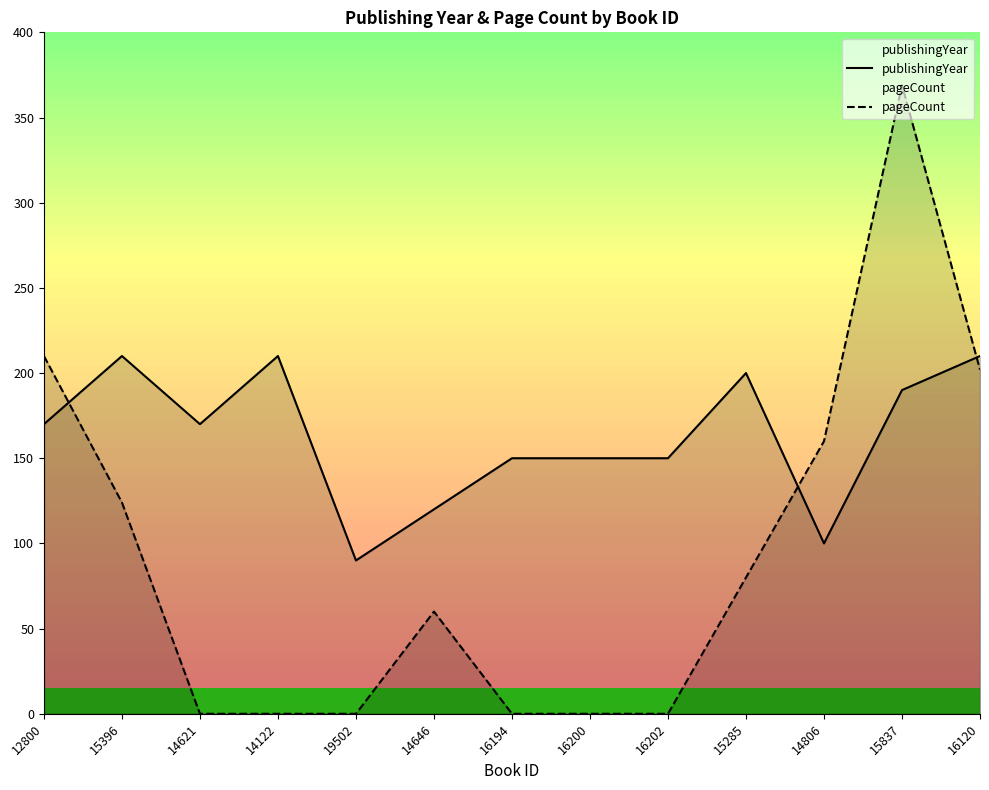

At which category is the sum across all series the highest?

15837